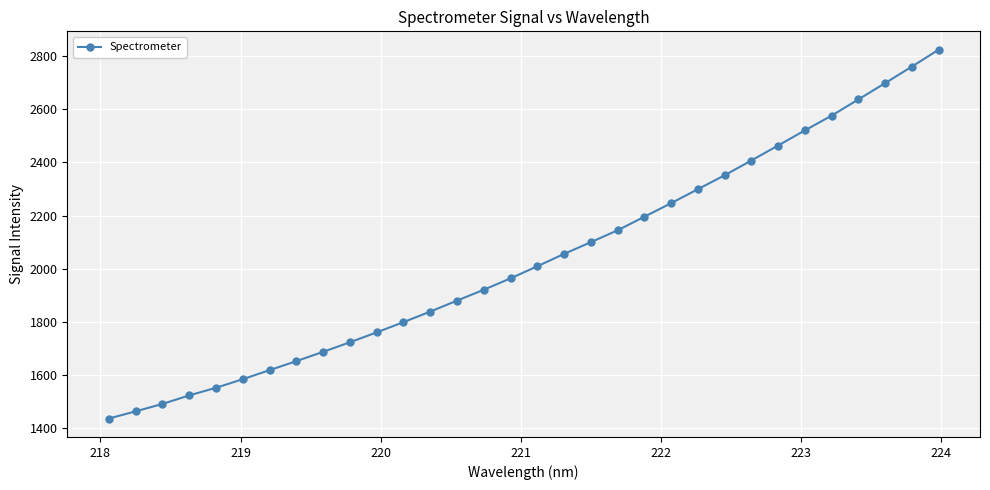

What is the smallest value displayed?

1436.6